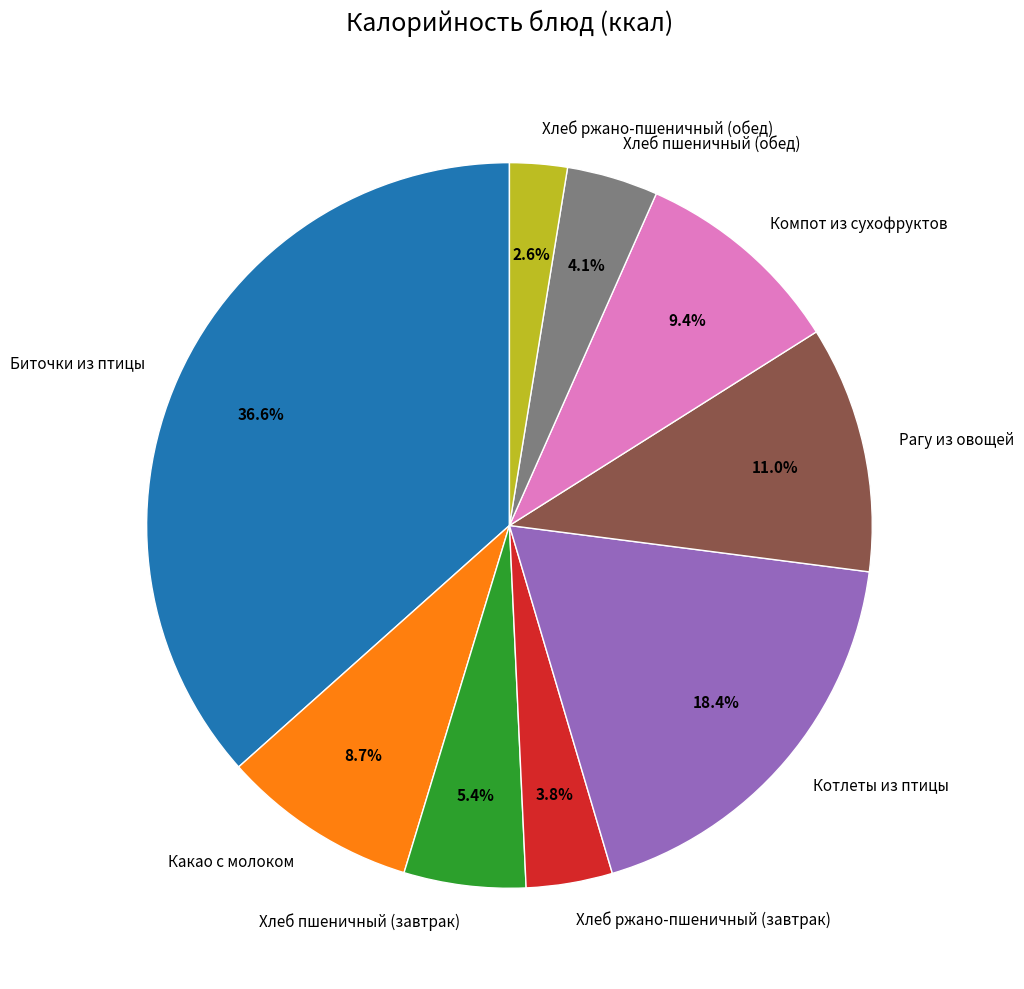

Does Рагу из овощей account for over 50% of the chart?

No